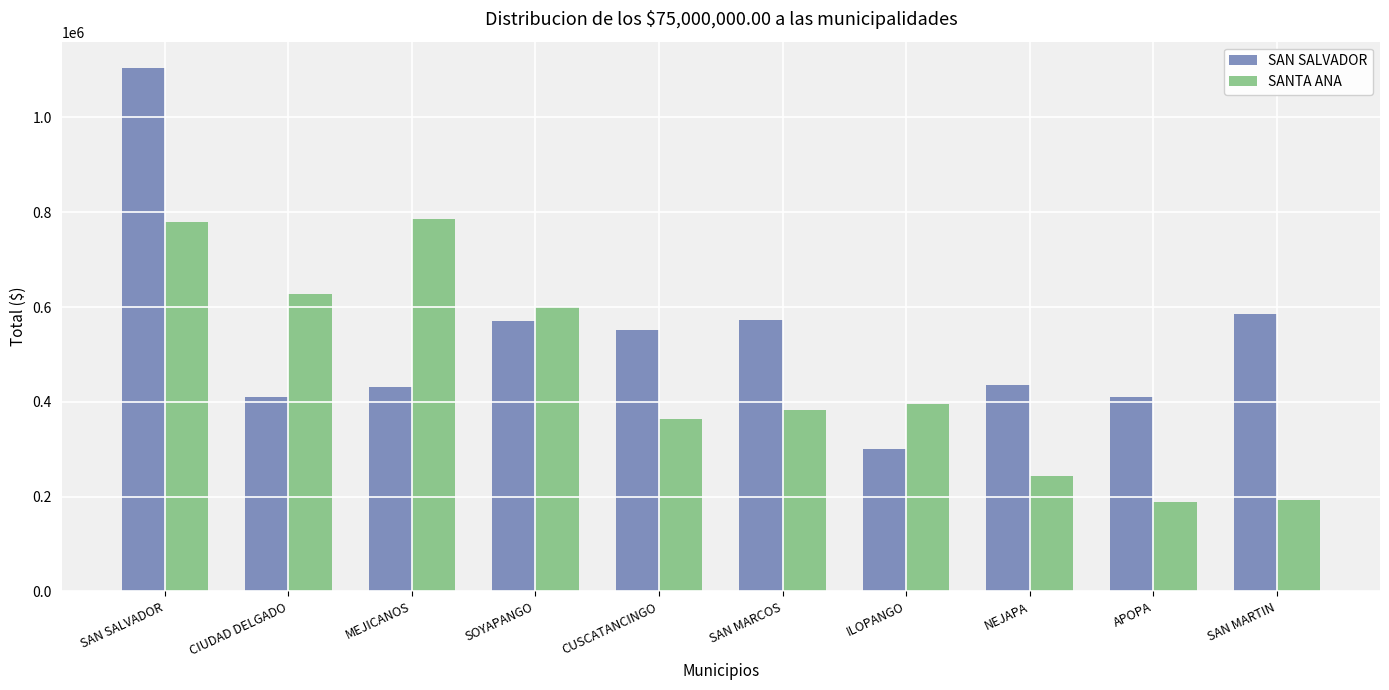

What is the greatest value displayed?

1104560.7